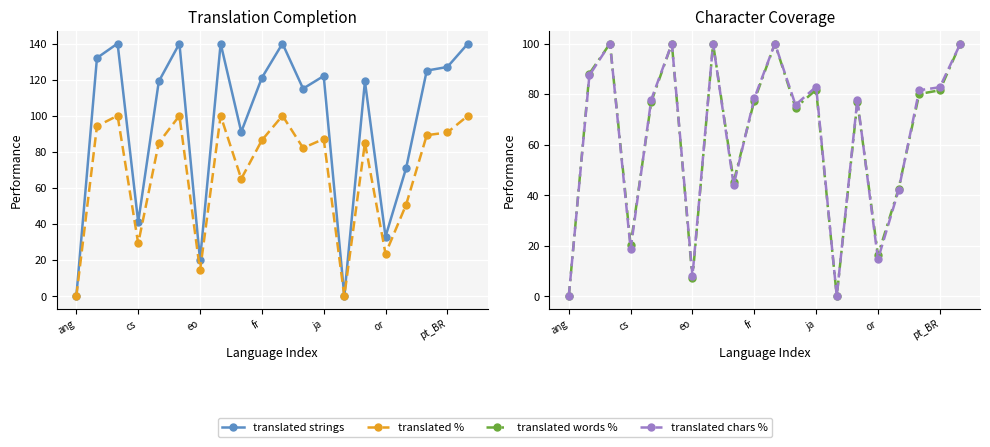

Reading left to right, list all the values displayed in this chart.

translated strings: 0.0	132.0	140.0	41.0	119.0	140.0	20.0	140.0	91.0	121.0	140.0	115.0	122.0	0.0	119.0	33.0	71.0	125.0	127.0	140.0
translated %: 0.0	94.2	100.0	29.2	85.0	100.0	14.2	100.0	65.0	86.4	100.0	82.1	87.1	0.0	85.0	23.5	50.7	89.2	90.7	100.0
translated words %: 0.0	88.1	100.0	20.2	76.9	100.0	7.0	100.0	45.3	77.4	100.0	74.6	81.7	0.0	76.9	16.2	42.5	80.0	81.5	100.0
translated chars %: 0.0	87.4	100.0	18.7	77.8	100.0	8.0	100.0	44.0	78.3	100.0	75.7	82.9	0.0	77.8	14.6	41.9	81.5	82.7	100.0